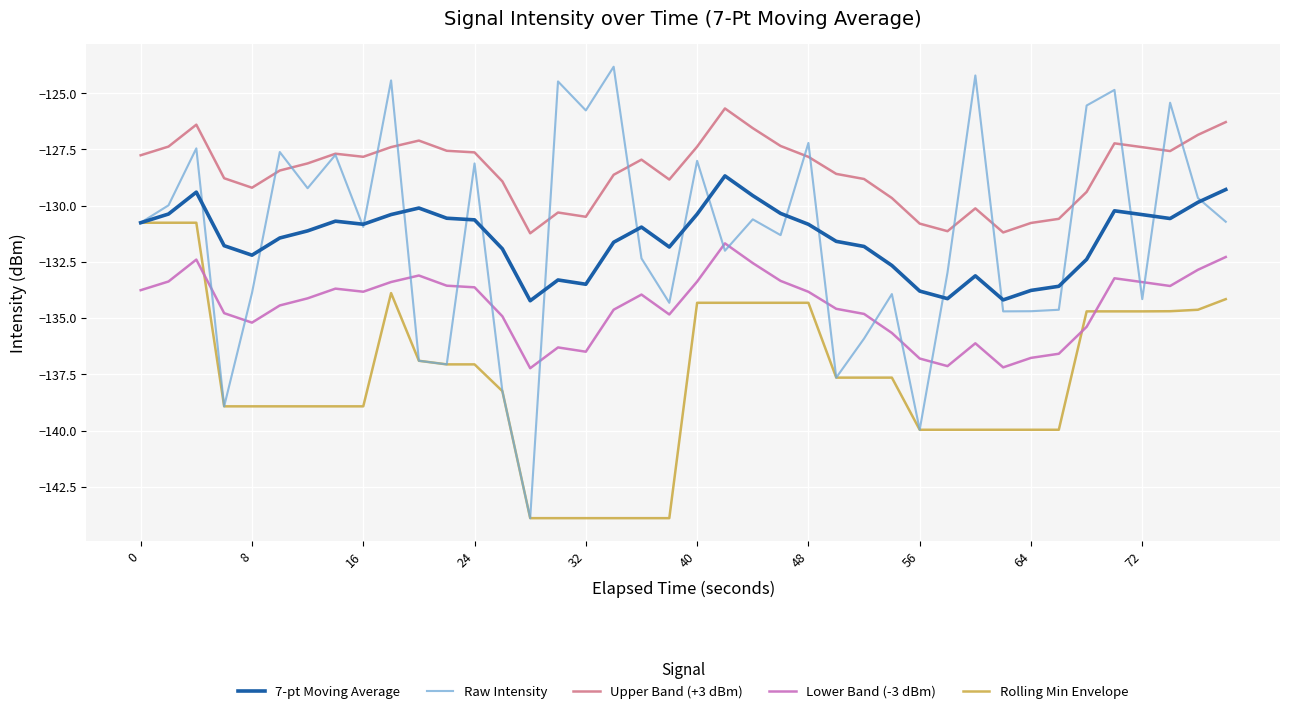

Rank the series by their maximum value, from lowest to highest.

Lower Band (-3 dBm), Rolling Min Envelope, 7-pt Moving Average, Upper Band (+3 dBm), Raw Intensity